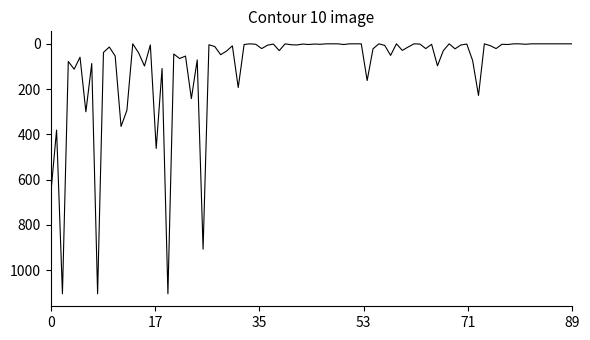

What is the maximum value shown in the chart?

1104